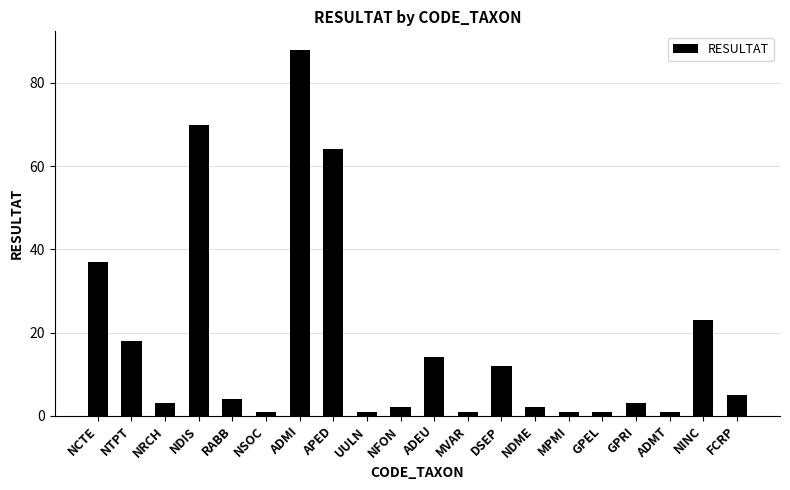

Reading right to left, list all the values displayed in this chart.

FCRP=5	NINC=23	ADMT=1	GPRI=3	GPEL=1	MPMI=1	NDME=2	DSEP=12	MVAR=1	ADEU=14	NFON=2	UULN=1	APED=64	ADMI=88	NSOC=1	RABB=4	NDIS=70	NRCH=3	NTPT=18	NCTE=37